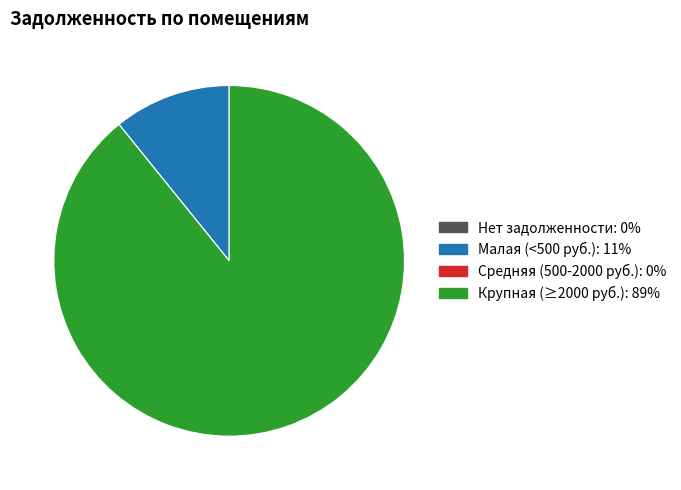

Does any single category account for the majority?

Yes